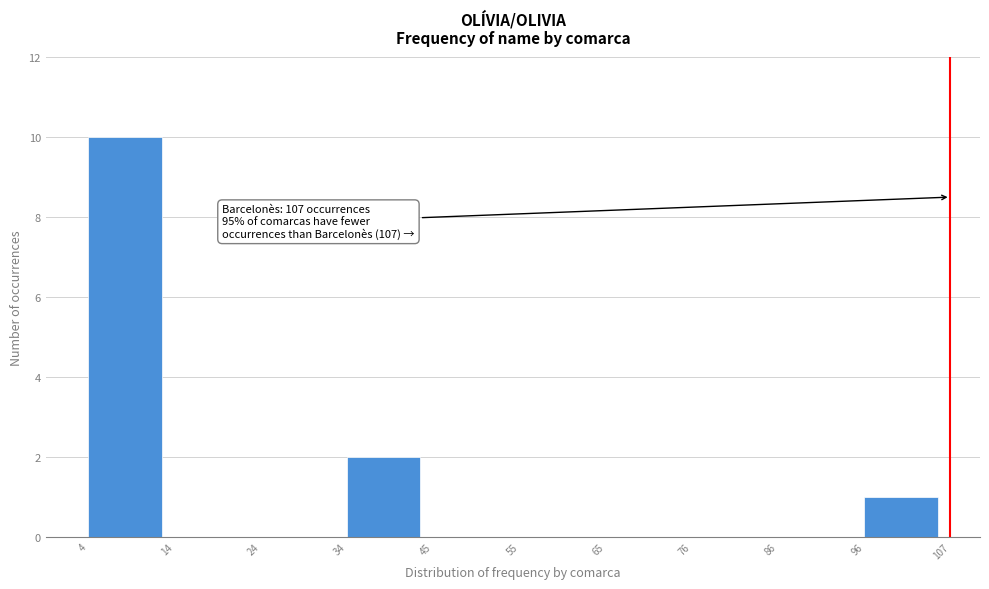

Which range on the x-axis has the tallest bar?

4 to 14